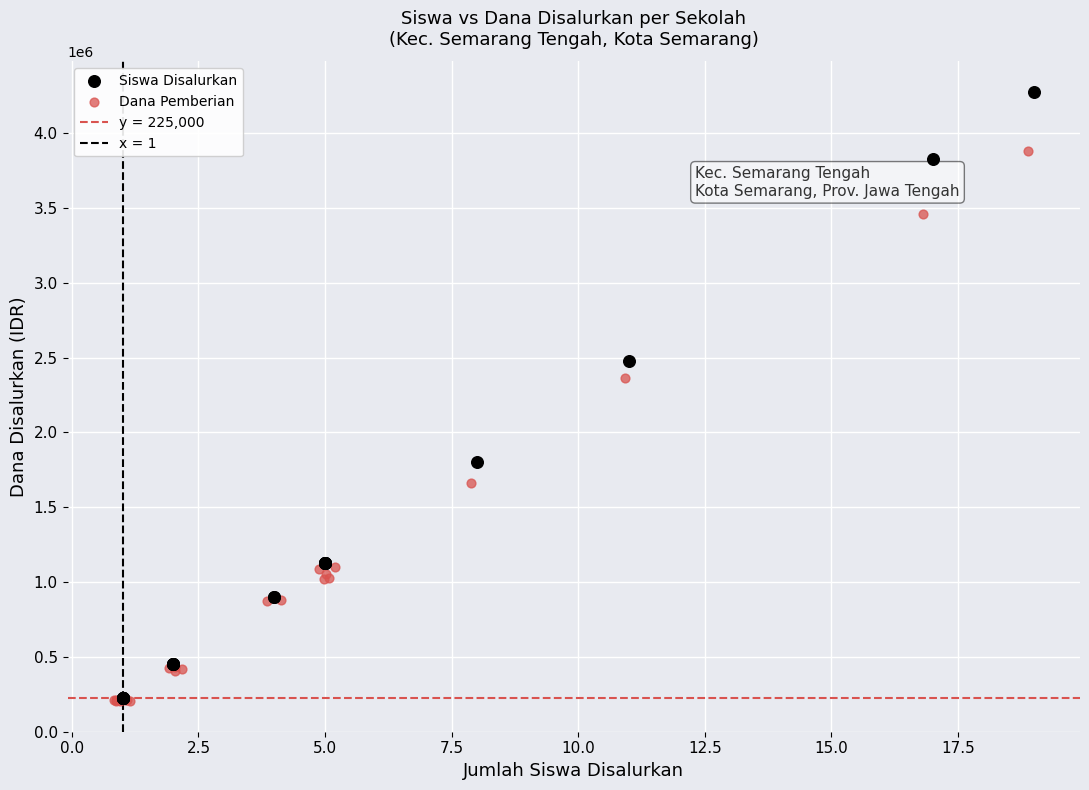

Which series has the largest Y range (max minus min)?

Siswa Disalurkan